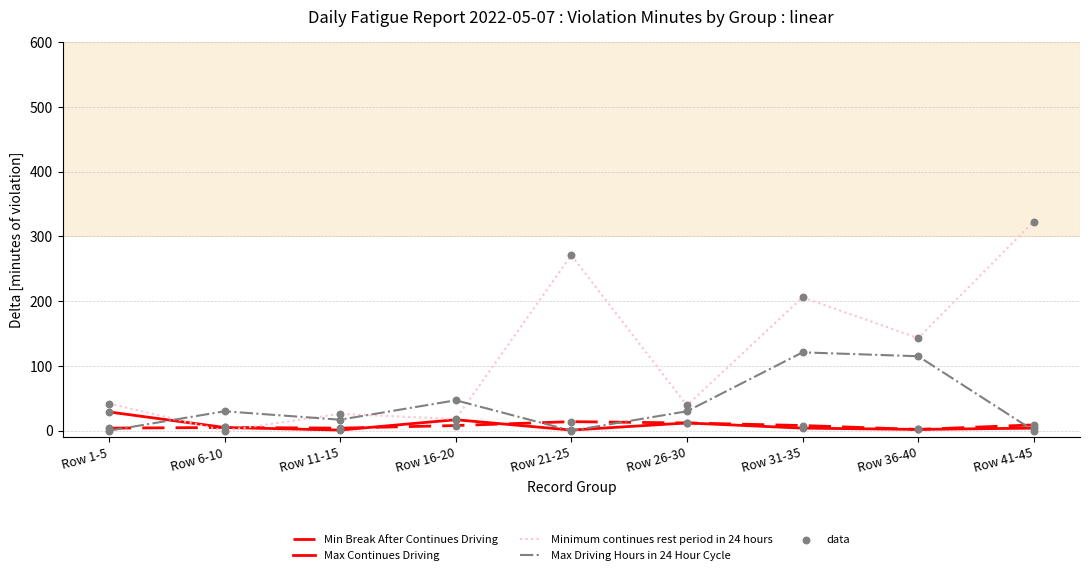

Which series has the largest total across all categories?

Minimum continues rest period in 24 hours